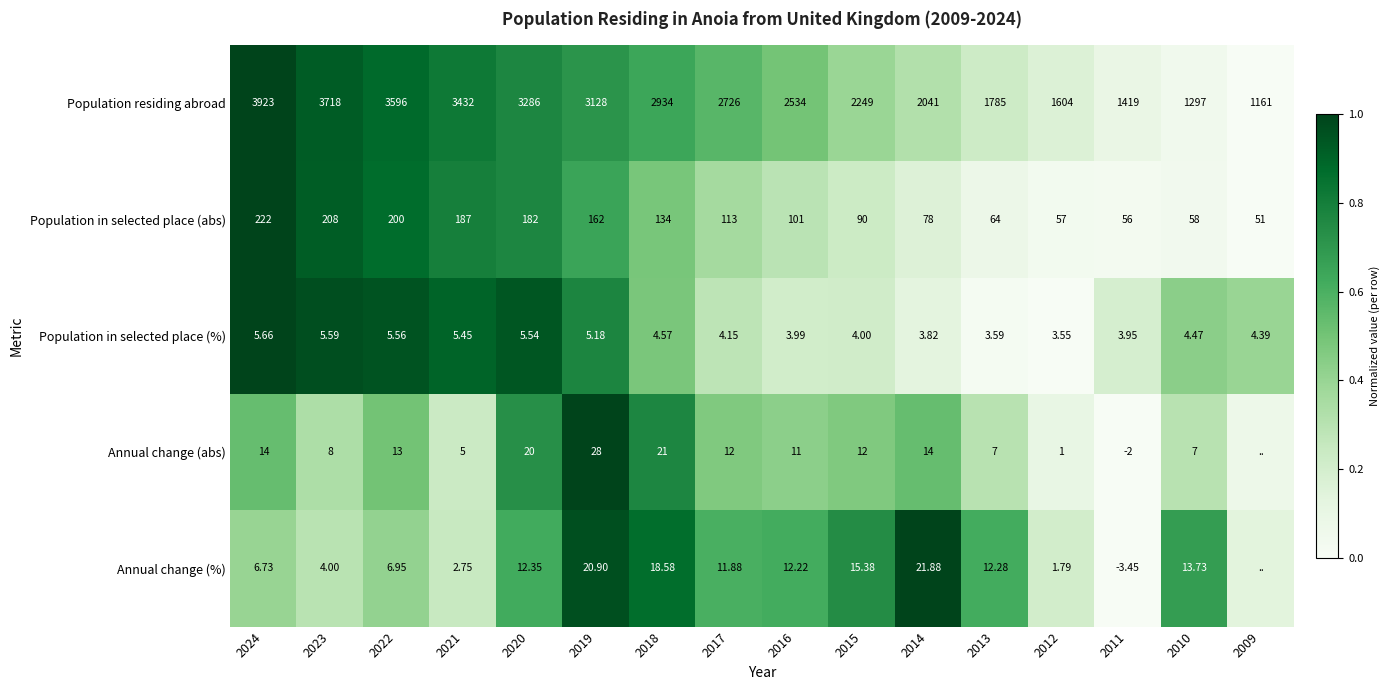

Rank the series at 2014 from lowest to highest value.

Population in selected place (%), Annual change (abs), Annual change (%), Population in selected place (abs), Population residing abroad